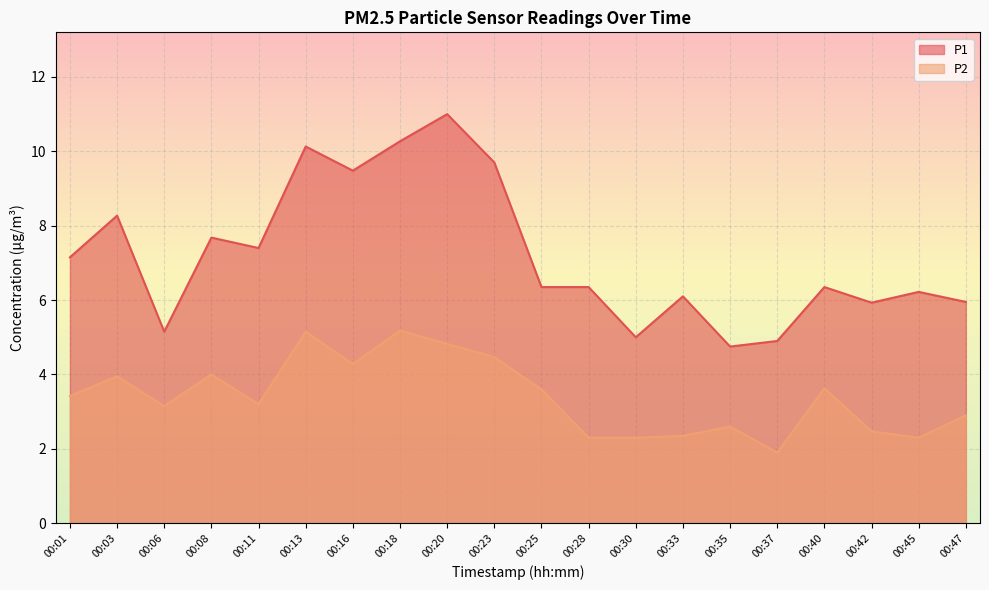

How many data points in P1 are less than 6?

6